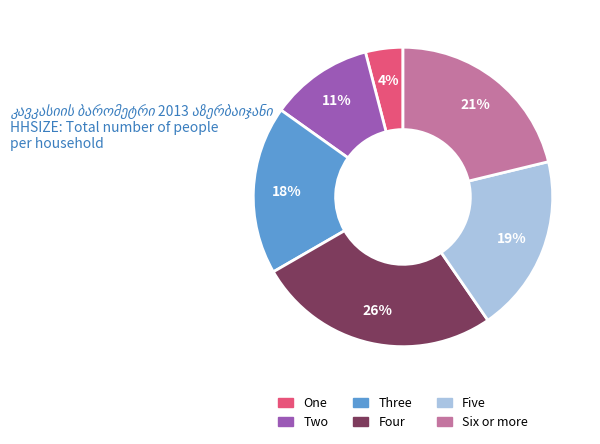

Which category has the smallest portion of the pie?

One